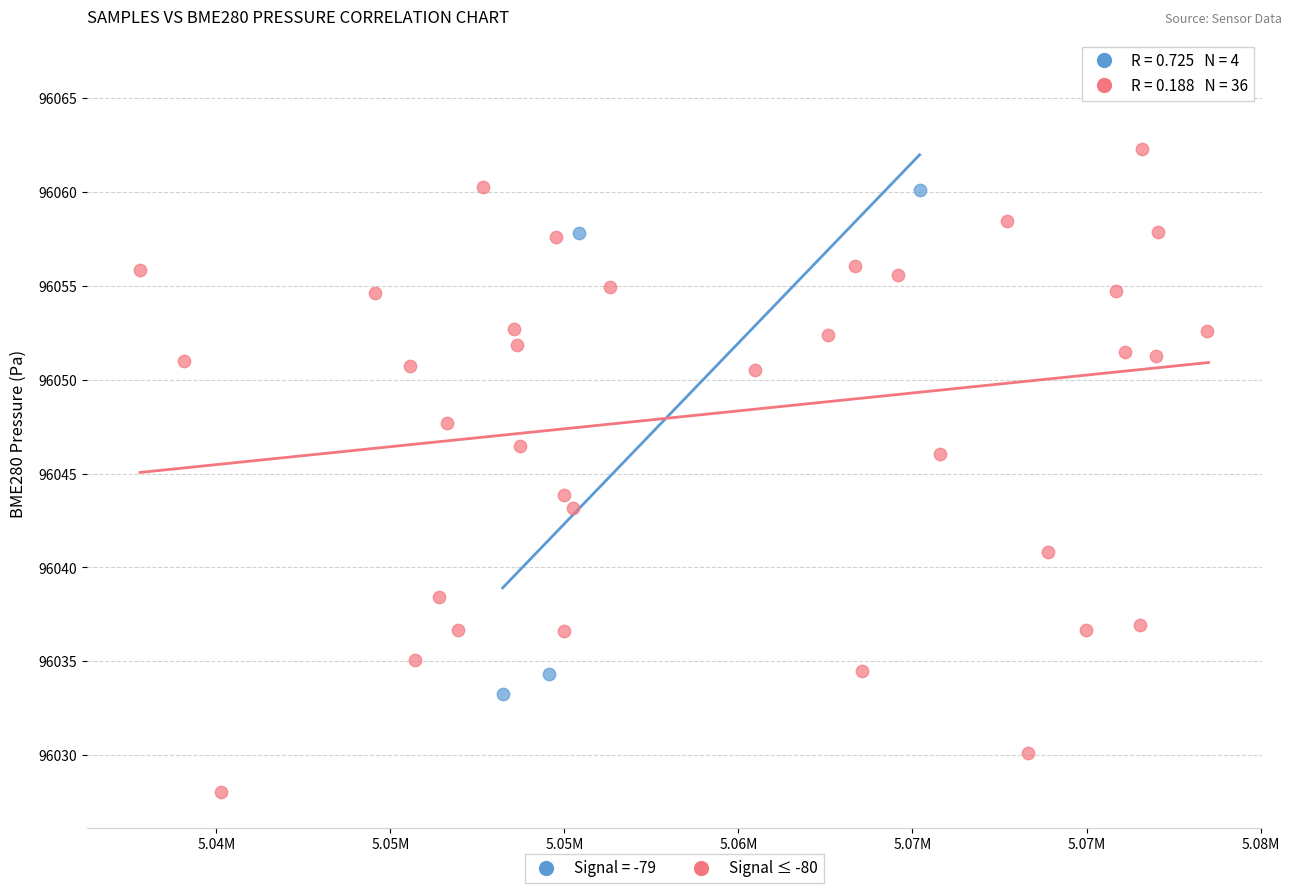

Which series reaches the maximum Y coordinate?

Signal ≤ -80